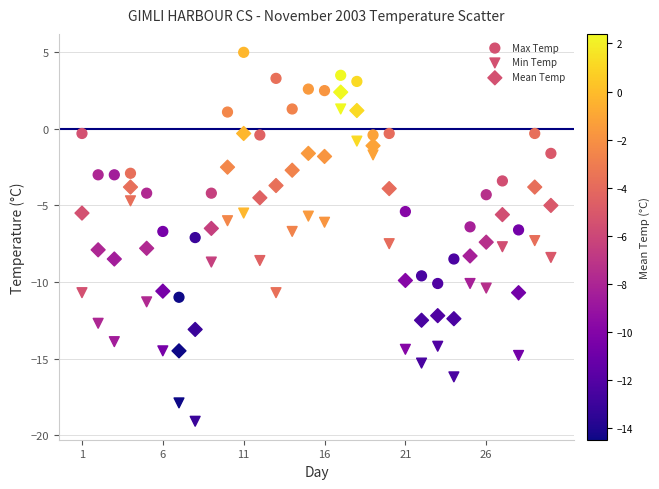

How many points are shown in the scatter plot?

90